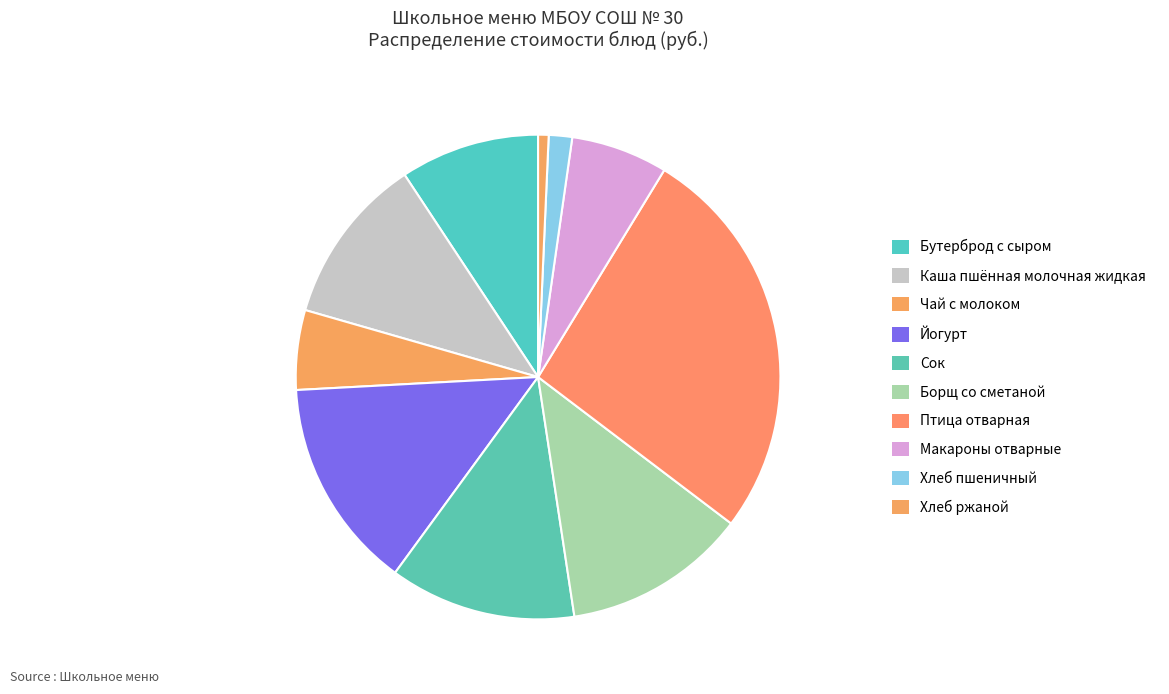

Rank the categories by value from highest to lowest.

Птица отварная, Йогурт, Сок, Борщ со сметаной, Каша пшённая молочная жидкая, Бутерброд с сыром, Макароны отварные, Чай с молоком, Хлеб пшеничный, Хлеб ржаной